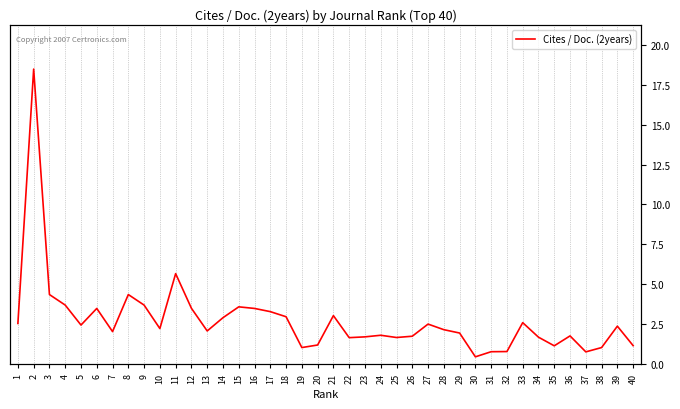

Reading left to right, list all the values displayed in this chart.

1=2.5	2=18.5	3=4.4	4=3.7	5=2.5	6=3.5	7=2.0	8=4.4	9=3.7	10=2.2	11=5.7	12=3.5	13=2.1	14=2.9	15=3.6	16=3.5	17=3.3	18=3.0	19=1.0	20=1.2	21=3.0	22=1.7	23=1.7	24=1.8	25=1.7	26=1.8	27=2.5	28=2.2	29=1.9	30=0.5	31=0.8	32=0.8	33=2.6	34=1.7	35=1.1	36=1.8	37=0.8	38=1.0	39=2.4	40=1.2